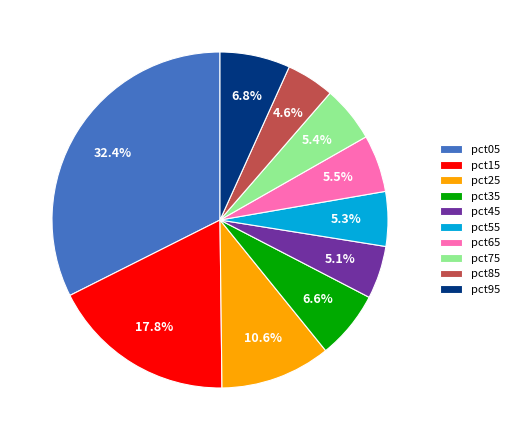

Does pct15 account for over 50% of the chart?

No